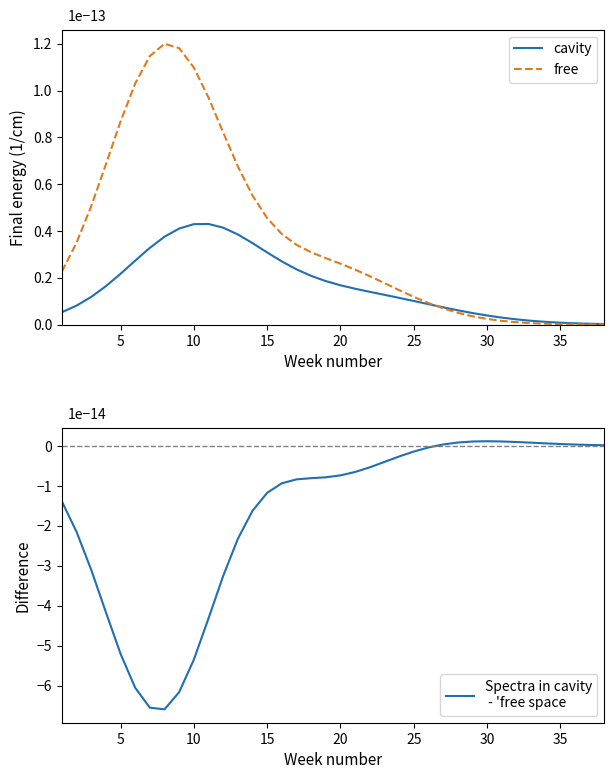

What is the sum of all Spectra in cavity
 - 'free space values?

-64.7